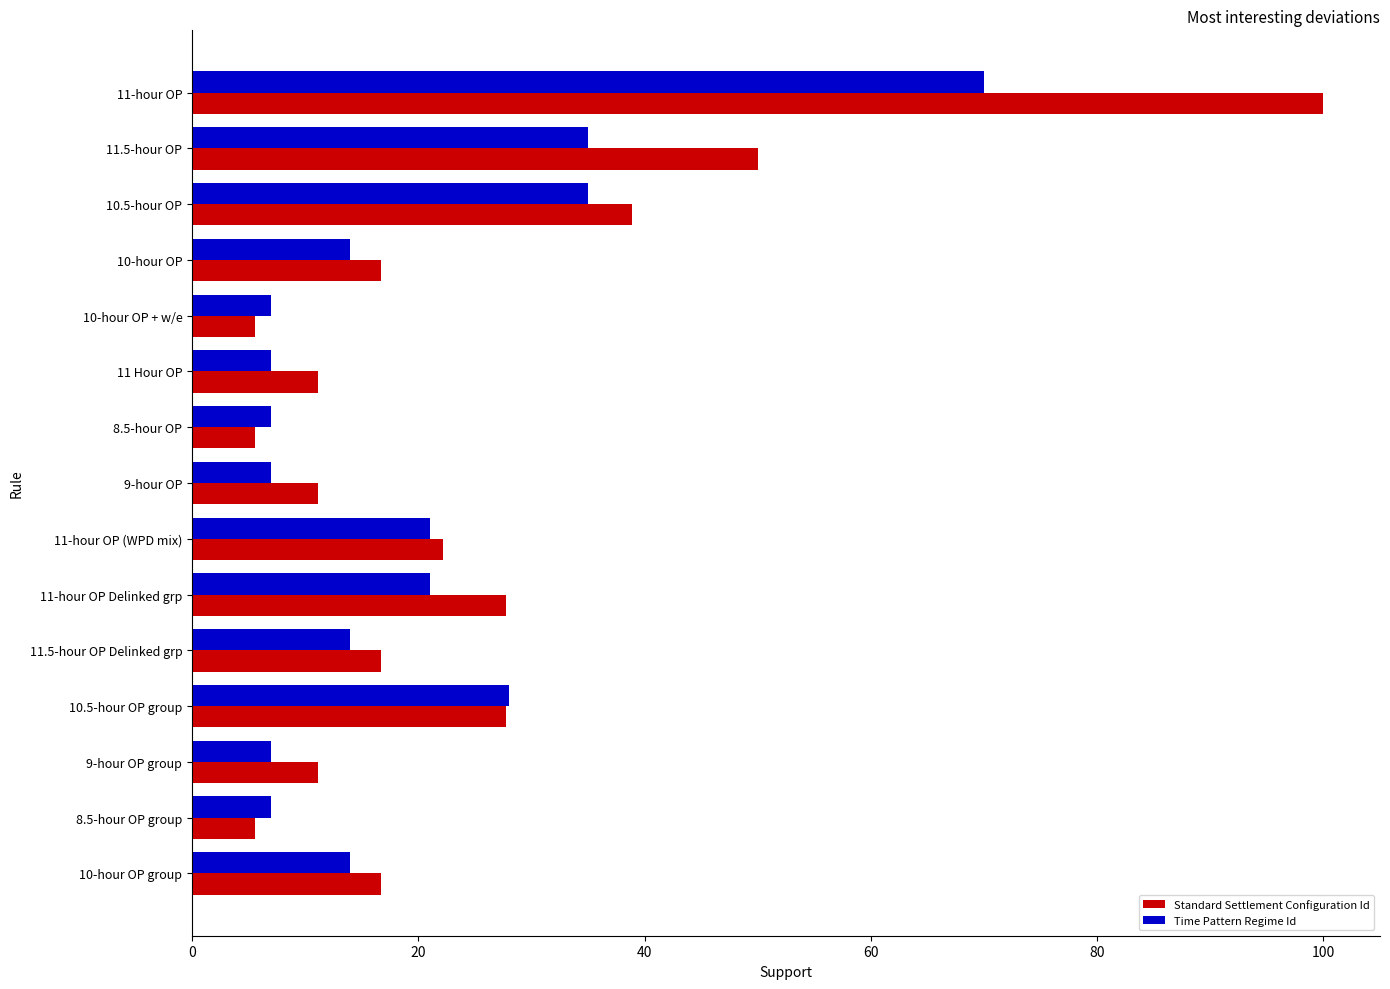

Which series has the widest spread of values?

Standard Settlement Configuration Id